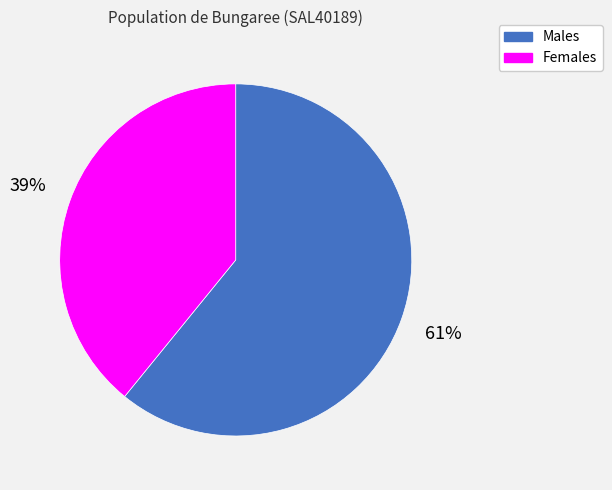

Is it true that Males is 61% of the pie?

True